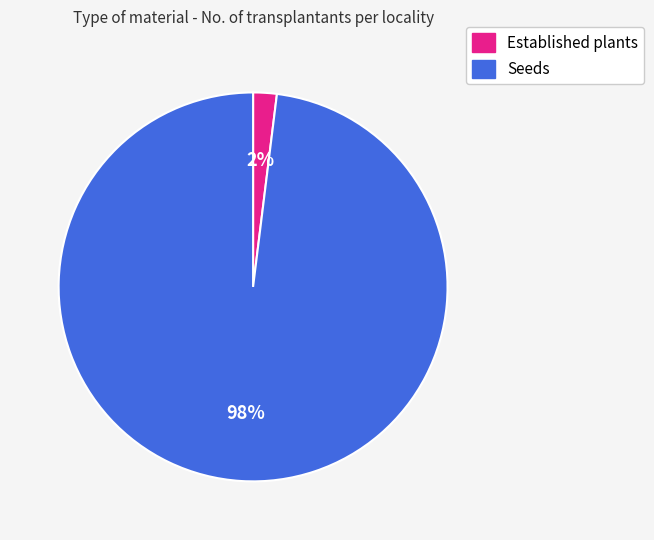

How many segments does this pie chart have?

2